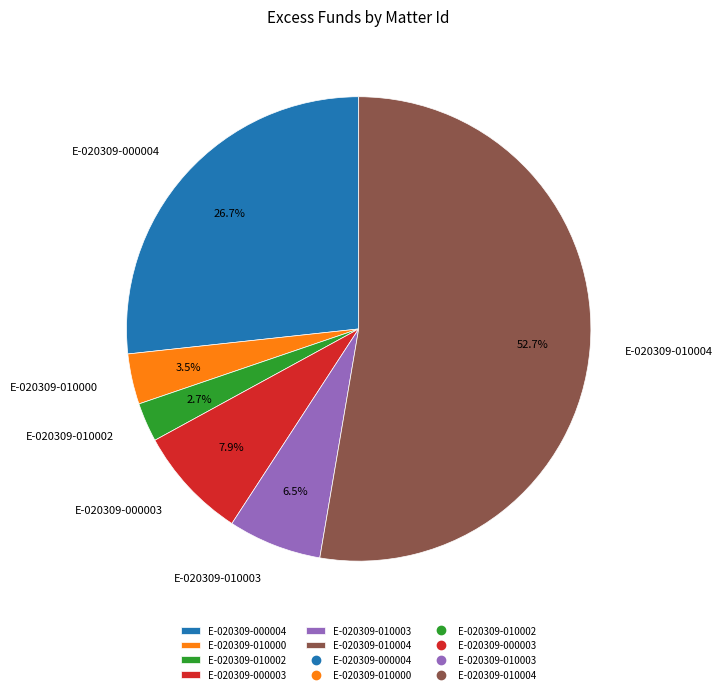

Rank the categories by value from highest to lowest.

E-020309-010004, E-020309-000004, E-020309-000003, E-020309-010003, E-020309-010000, E-020309-010002